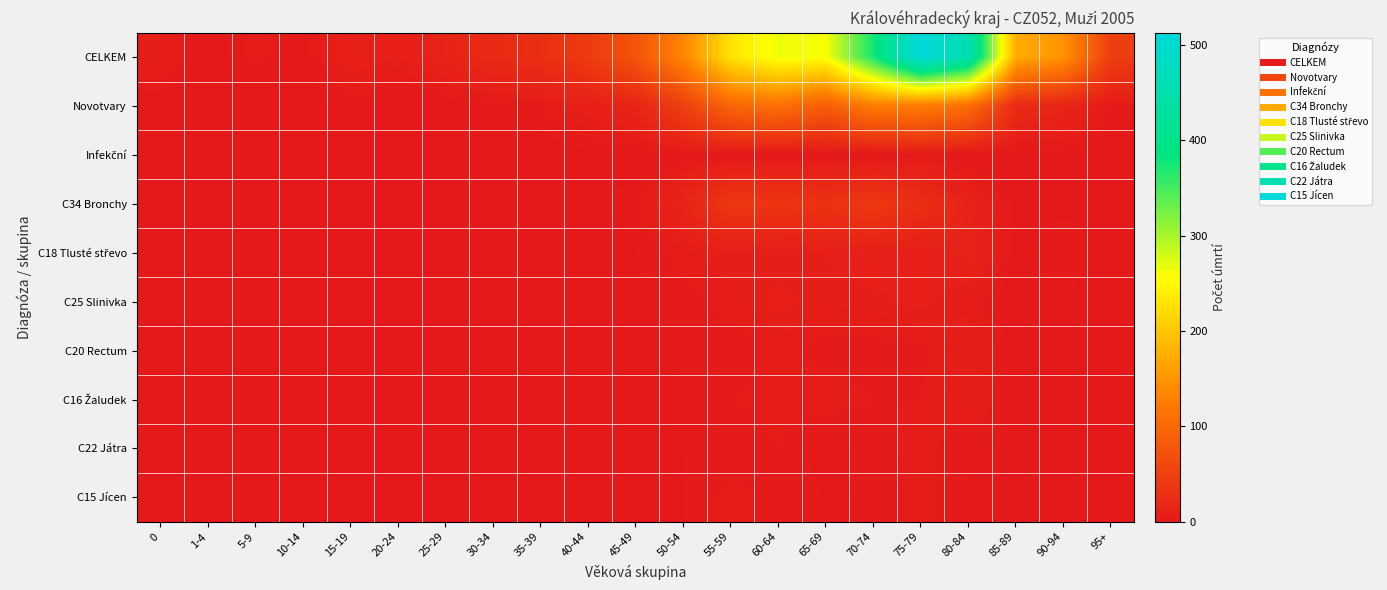

Which series has the largest total across all categories?

CELKEM